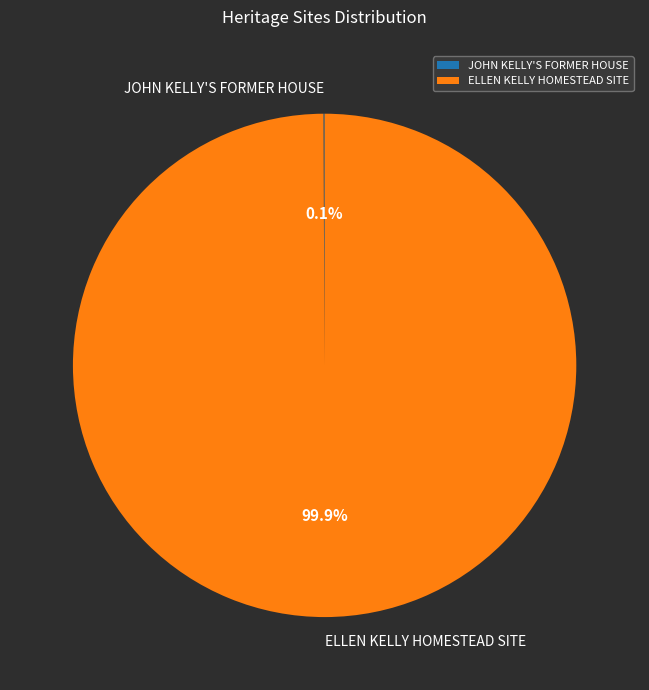

True or false: ELLEN KELLY HOMESTEAD SITE accounts for 85% of the total.

False